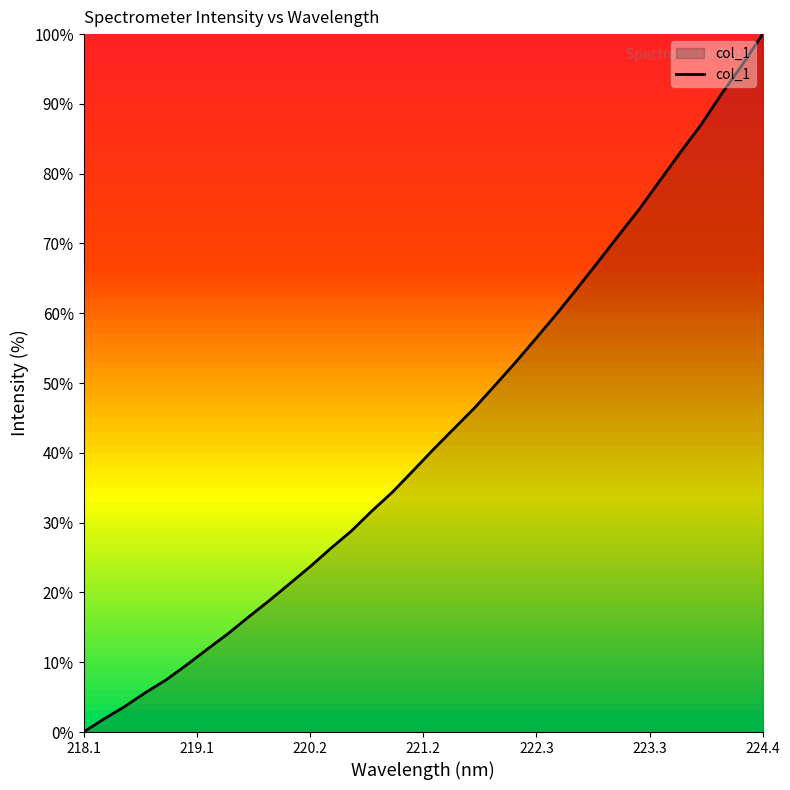

What is the difference between the maximum and minimum values?

100.0